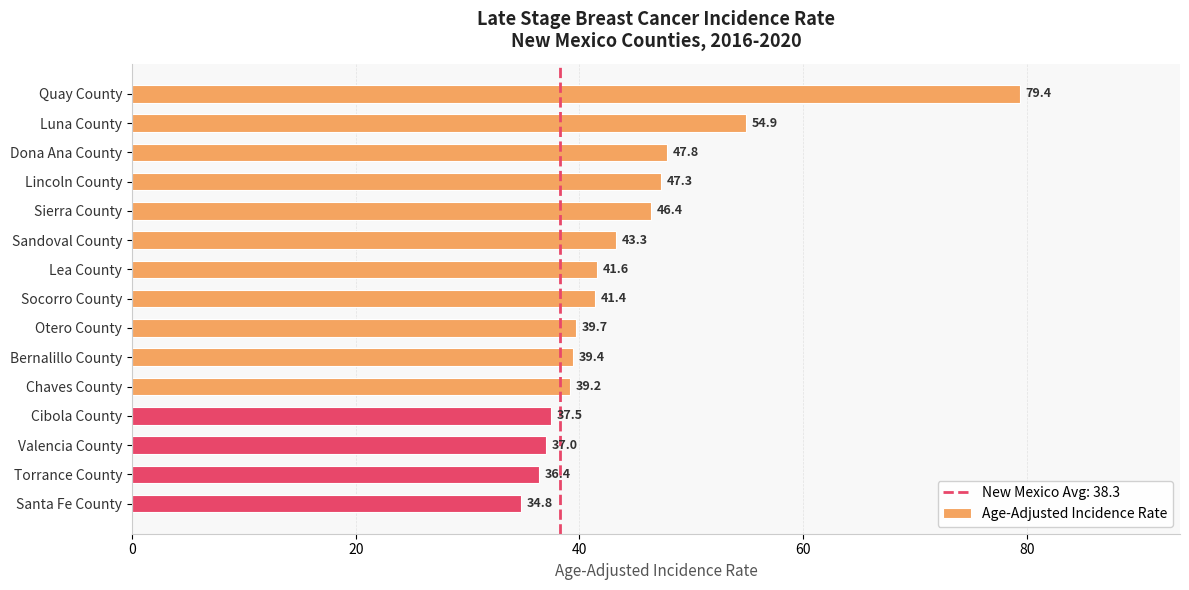

Which category has the lowest value across all series?

Santa Fe County